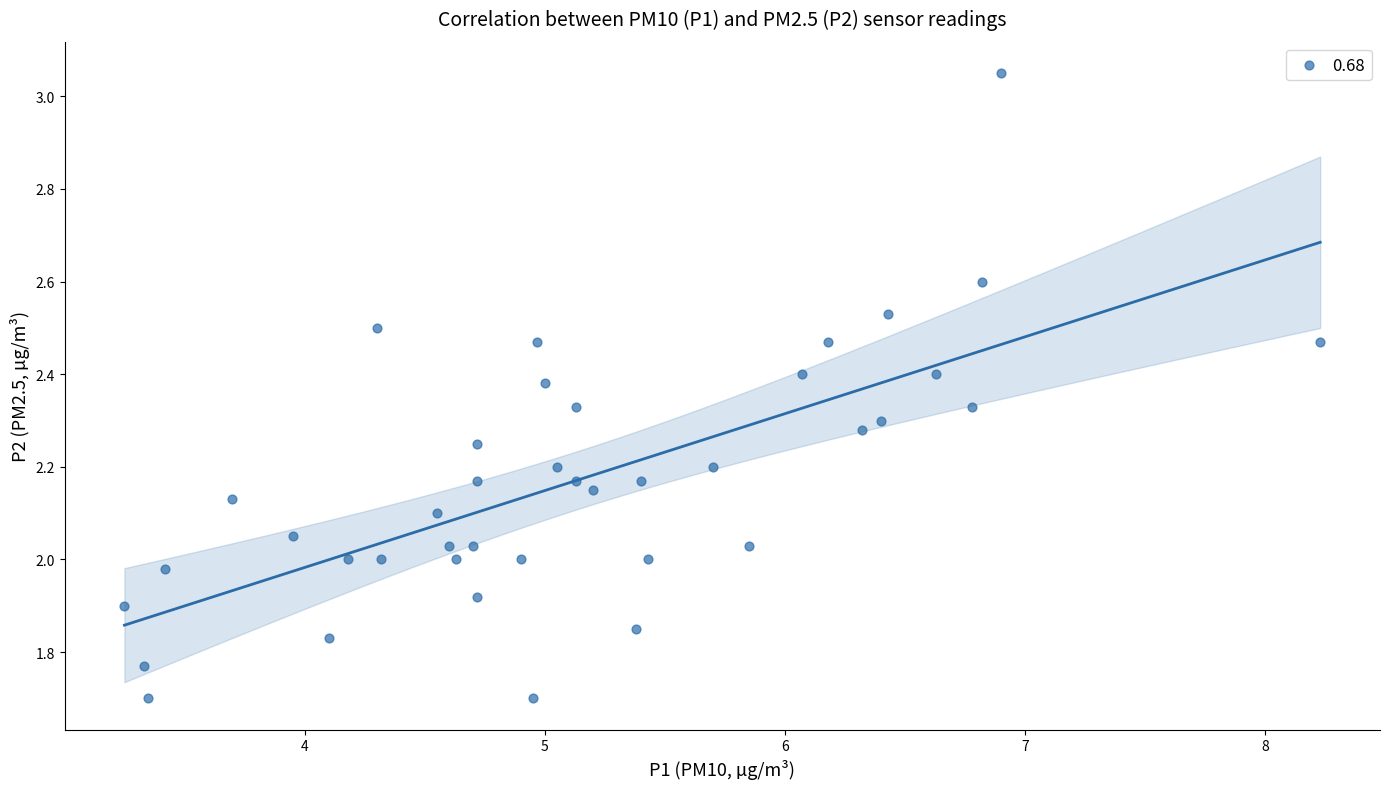

What is the range of X values (max minus min)?

5.0